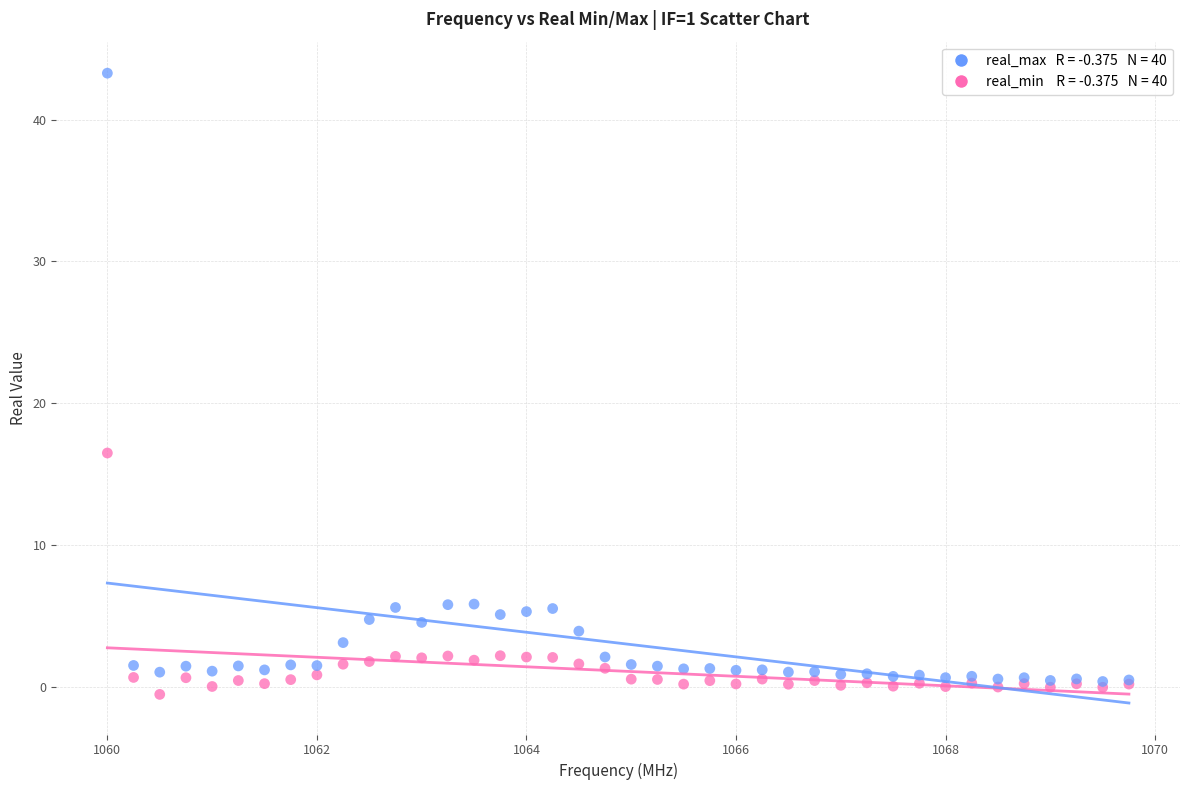

Across all series, what Y value is closest to 21?

16.5